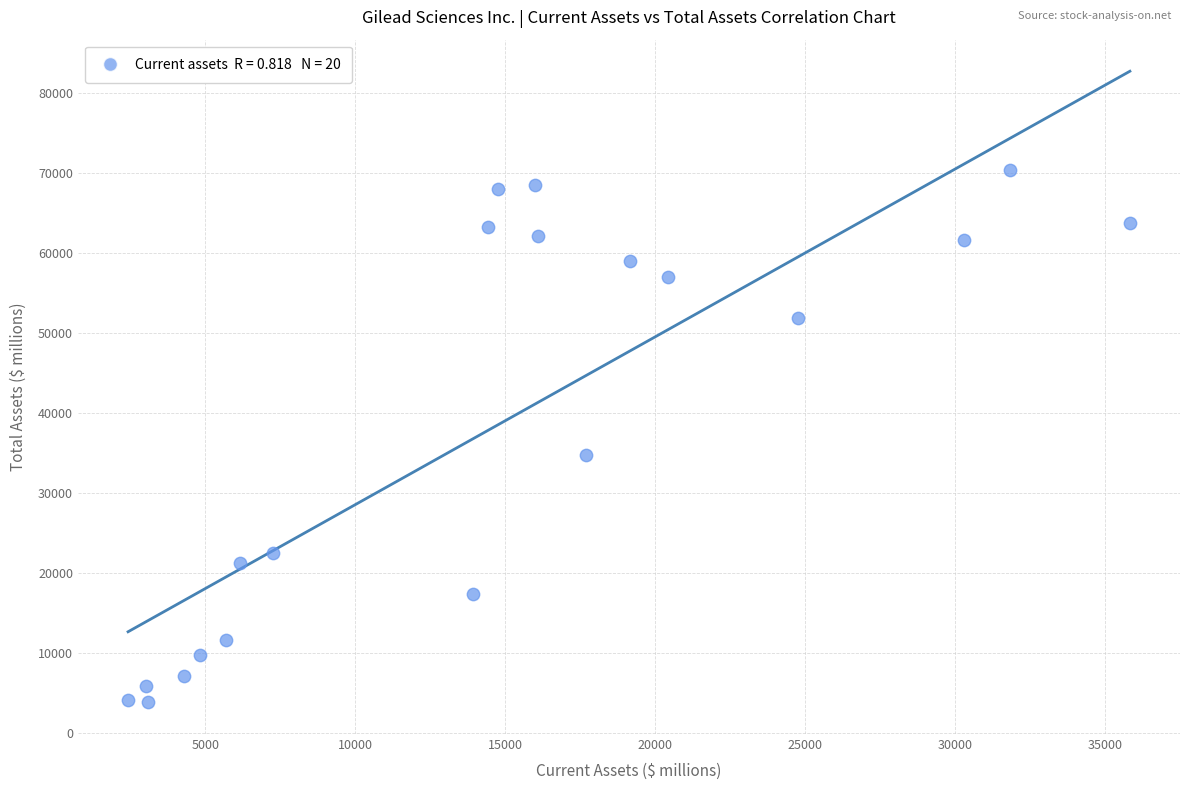

What is the range of Y values (max minus min)?

66518